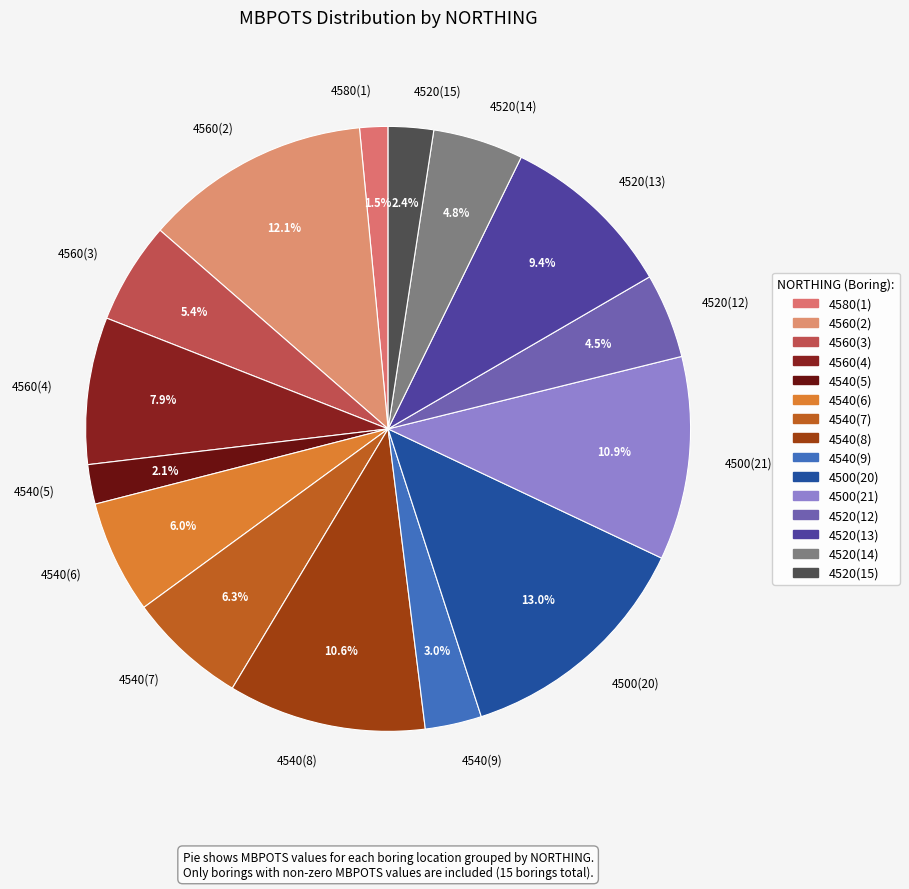

What is the largest slice in the pie chart?

4500(20)